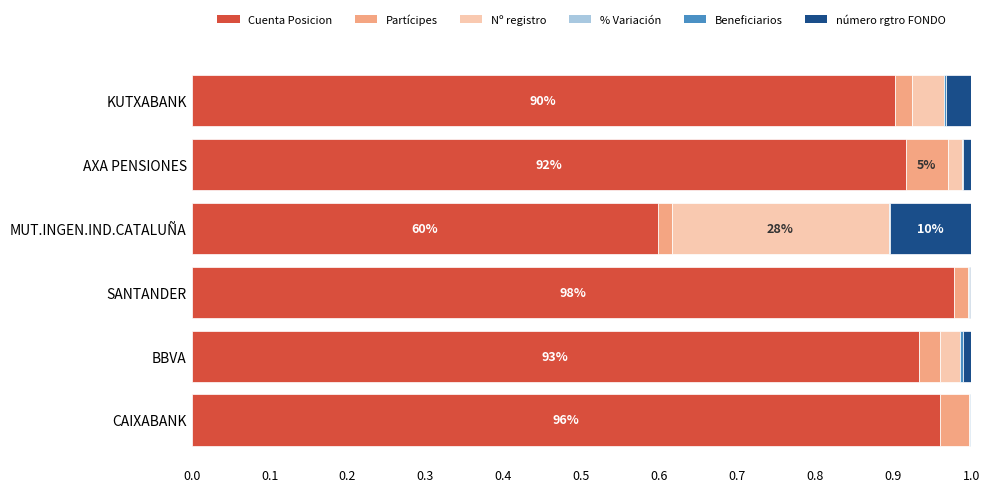

The value of Cuenta Posicion at BBVA is 0.9. True or false?

True